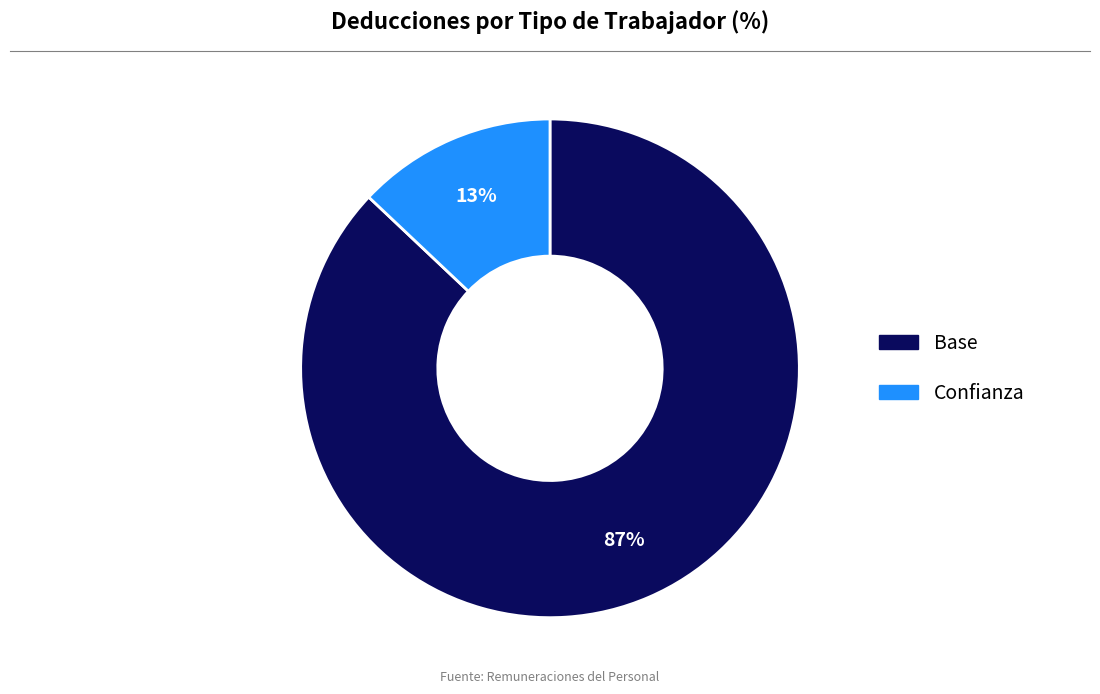

Is there any slice that represents more than half of the pie?

Yes